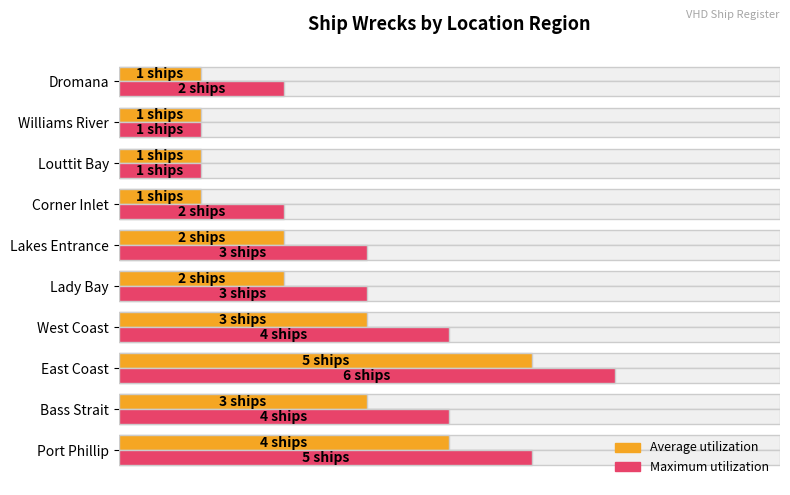

How many data points in Maximum utilization are above 3?

4